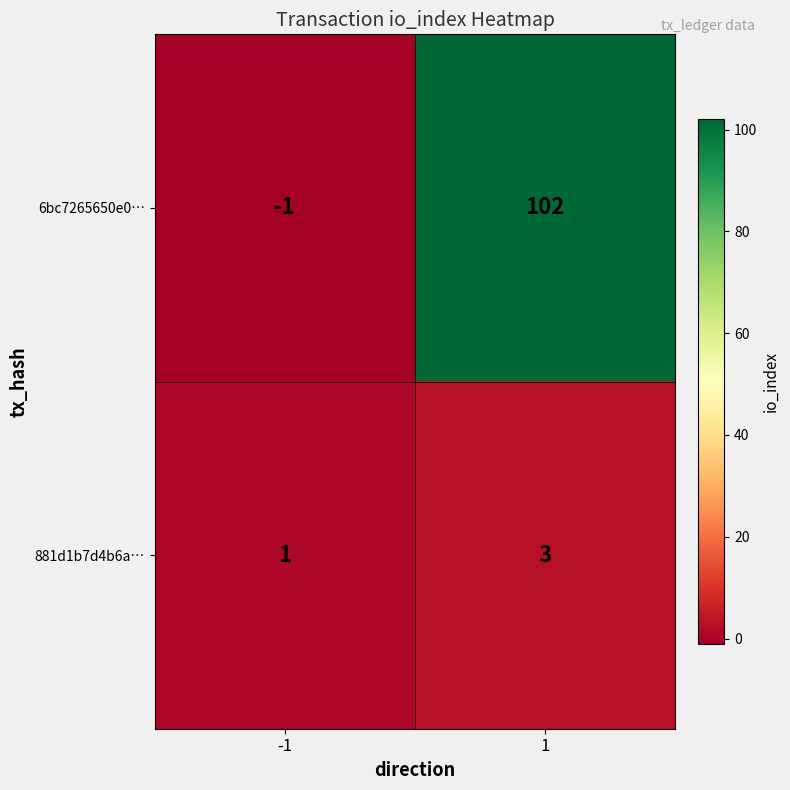

Rank the series by their maximum value, from highest to lowest.

6bc7265650e0…, 881d1b7d4b6a…